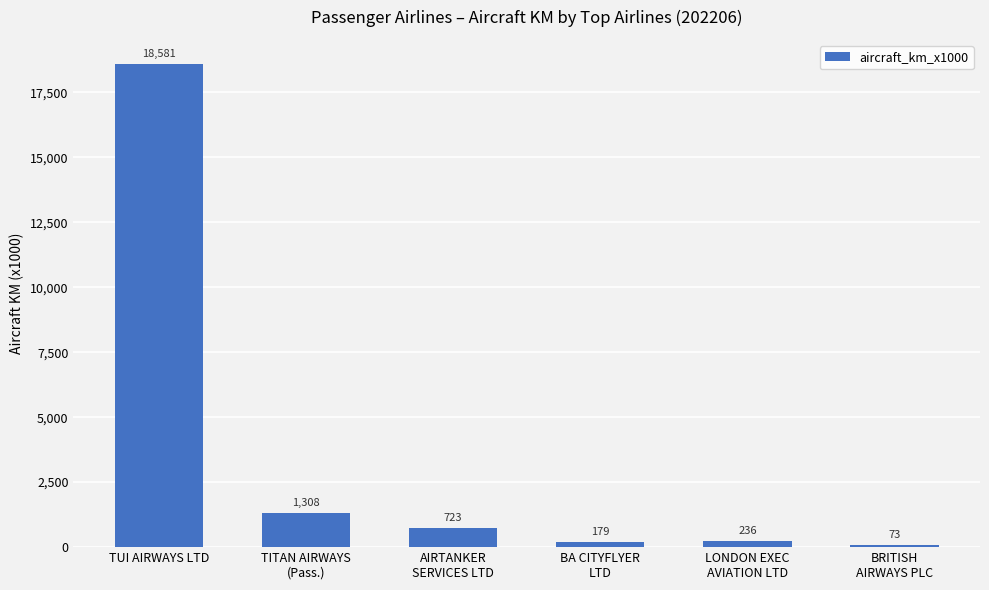

What position from the right is LONDON EXEC
AVIATION LTD?

2